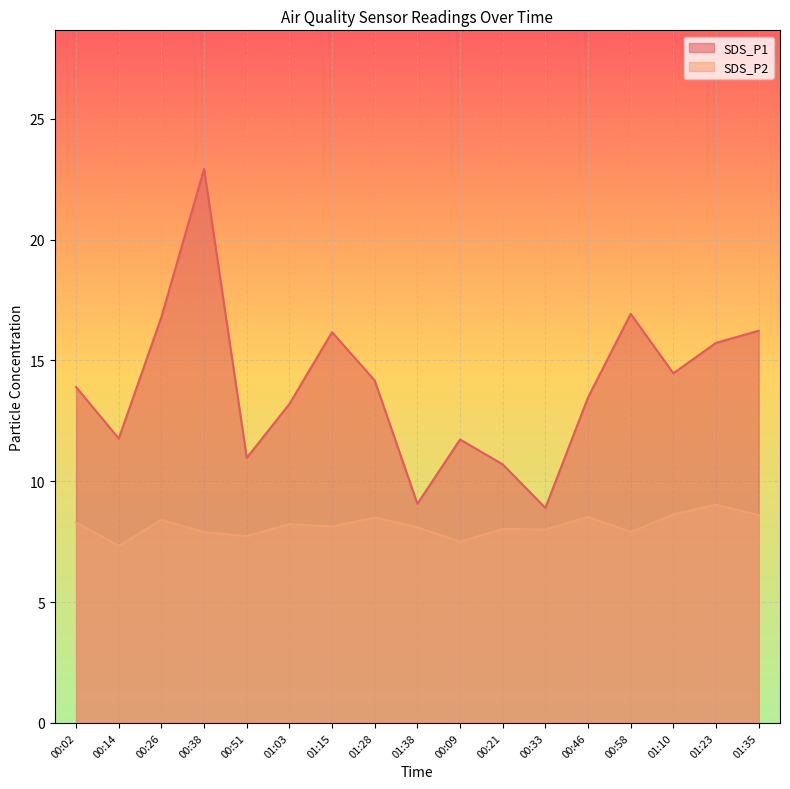

Read the SDS_P2 value at 01:38.

8.1